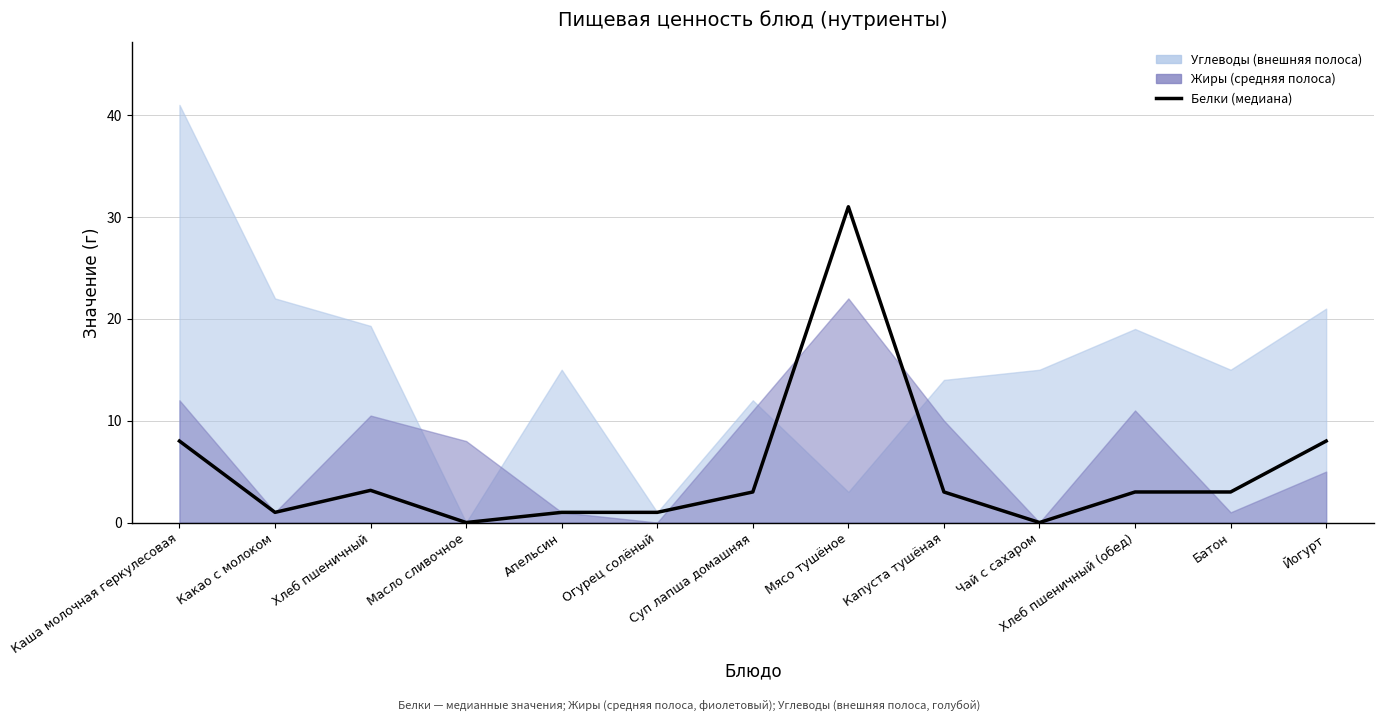

What is the label of the 8th point from the right?

Огурец солёный